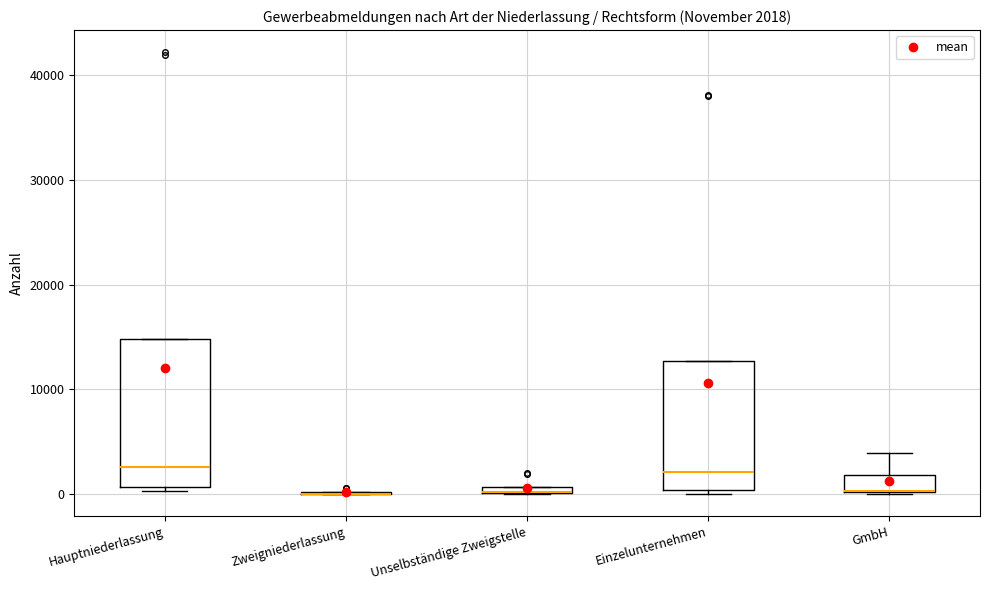

Comparing the boxes themselves (not the whiskers), which one is the tallest?

Hauptniederlassung